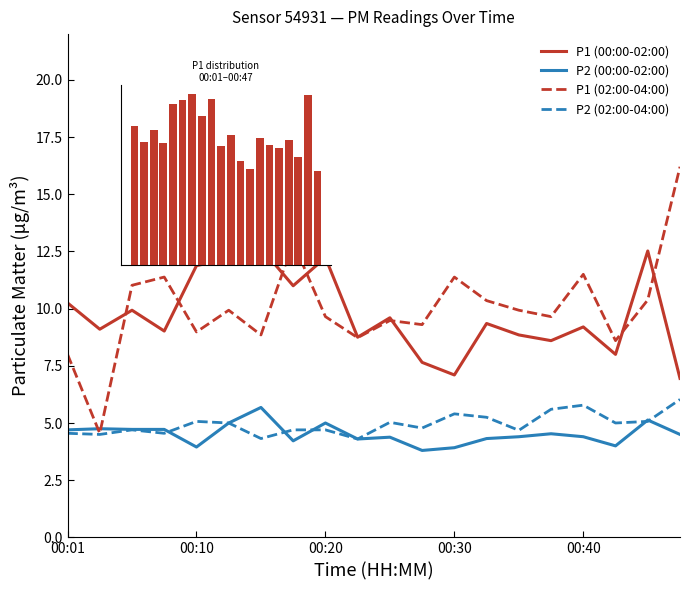

What is the sum of the P1 (00:00-02:00) values at 19 and 7?

17.9